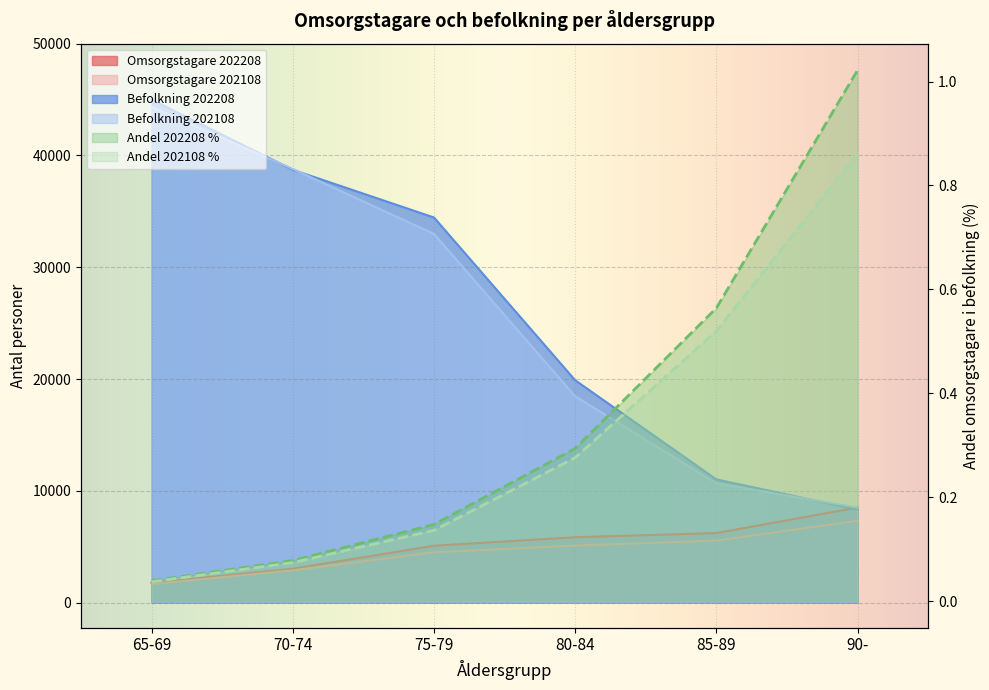

What is the difference between the maximum and second lowest values in the Andel 202108 % series?

0.8